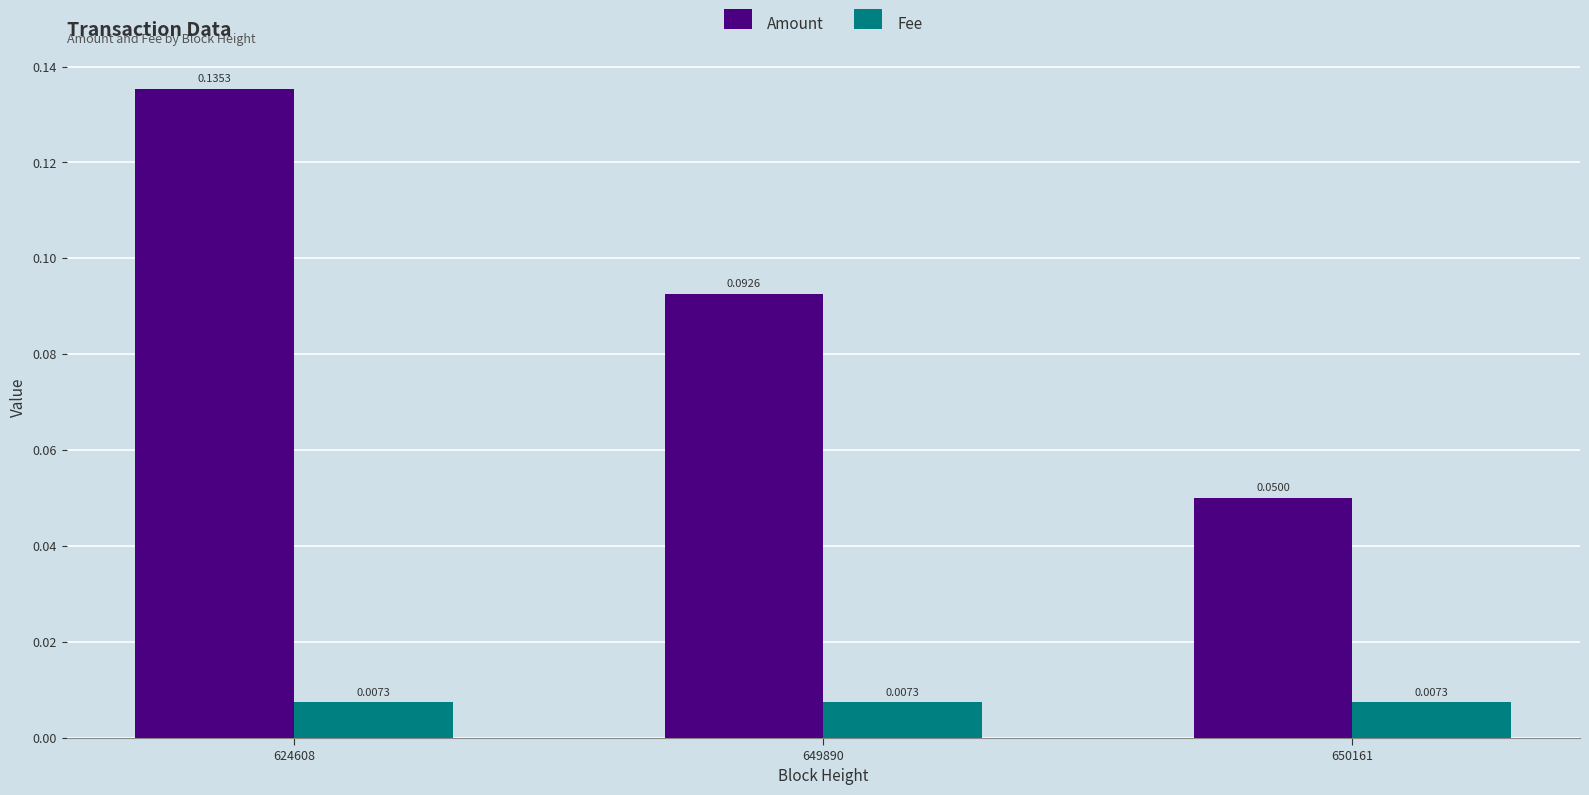

Rank the series by their maximum value, from highest to lowest.

Amount, Fee